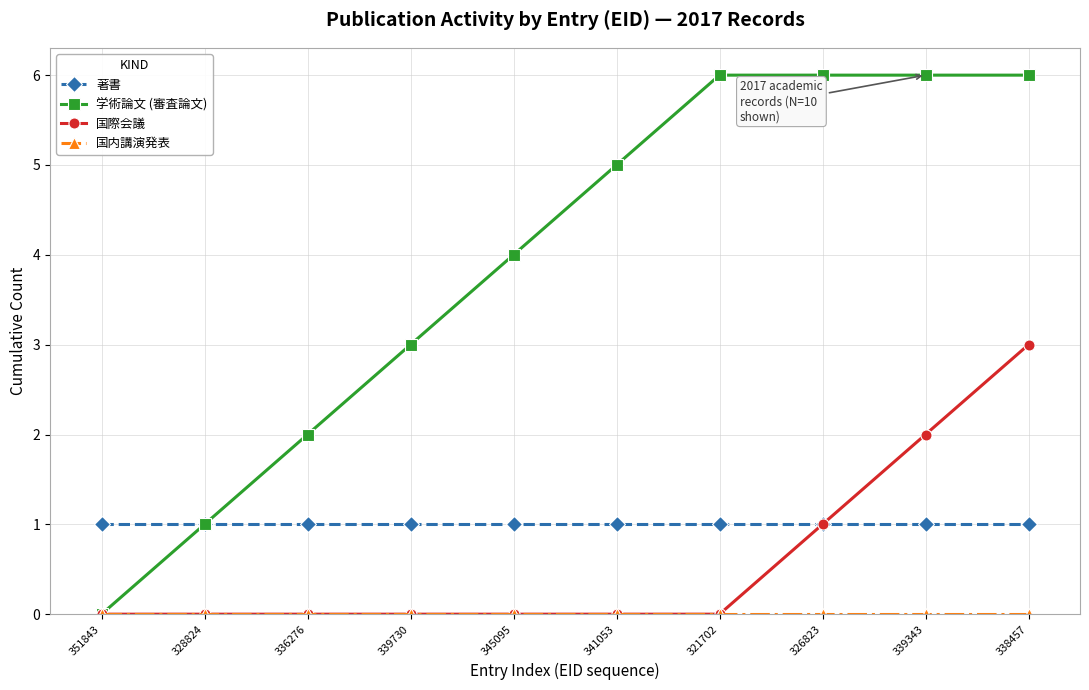

Which series has the largest range (max minus min)?

学術論文 (審査論文)